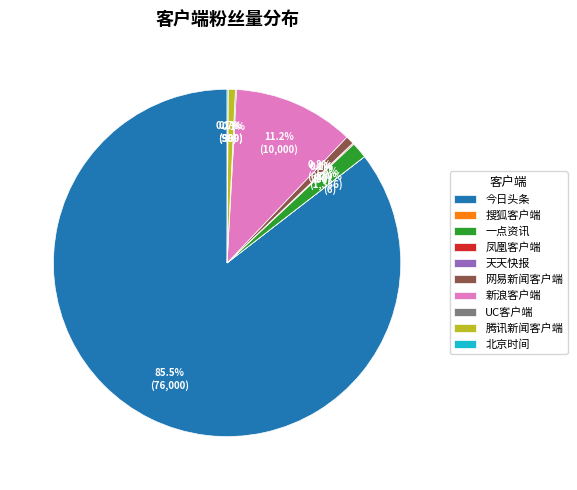

The 网易新闻客户端 slice represents 10% of the pie. True or false?

False